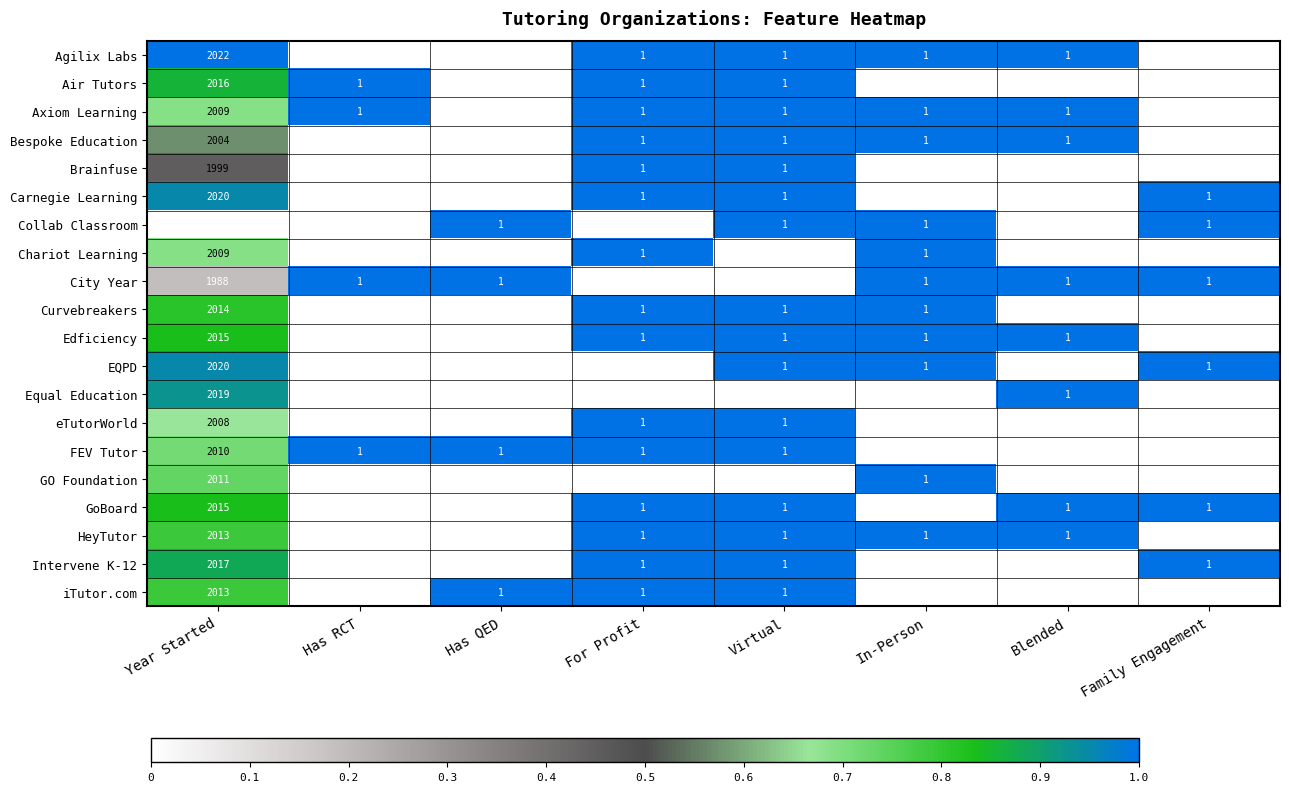

Which category has the highest value in the Chariot Learning series?

Year Started